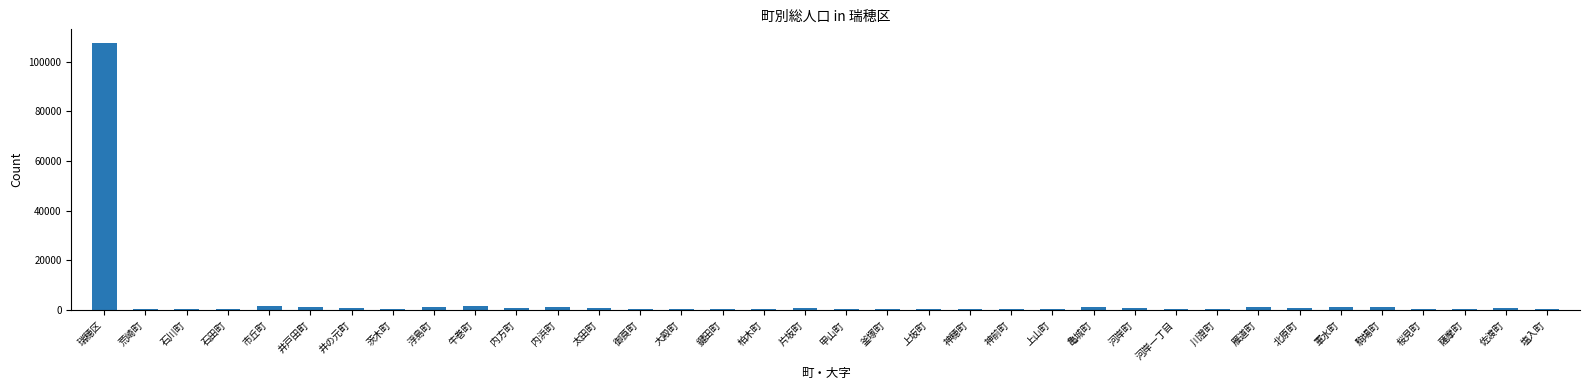

At which category does the chart reach its peak across all series?

瑞穂区